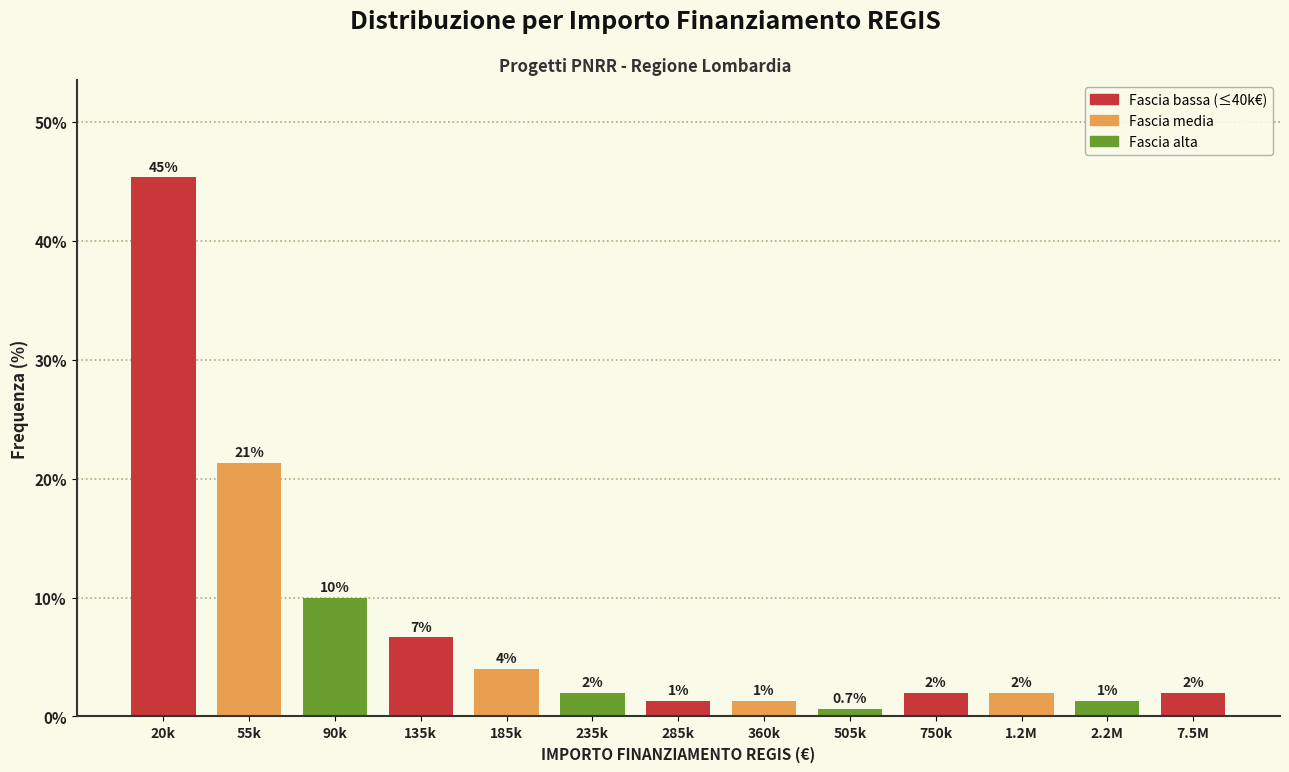

What is the difference between the maximum and second lowest values?

44.0